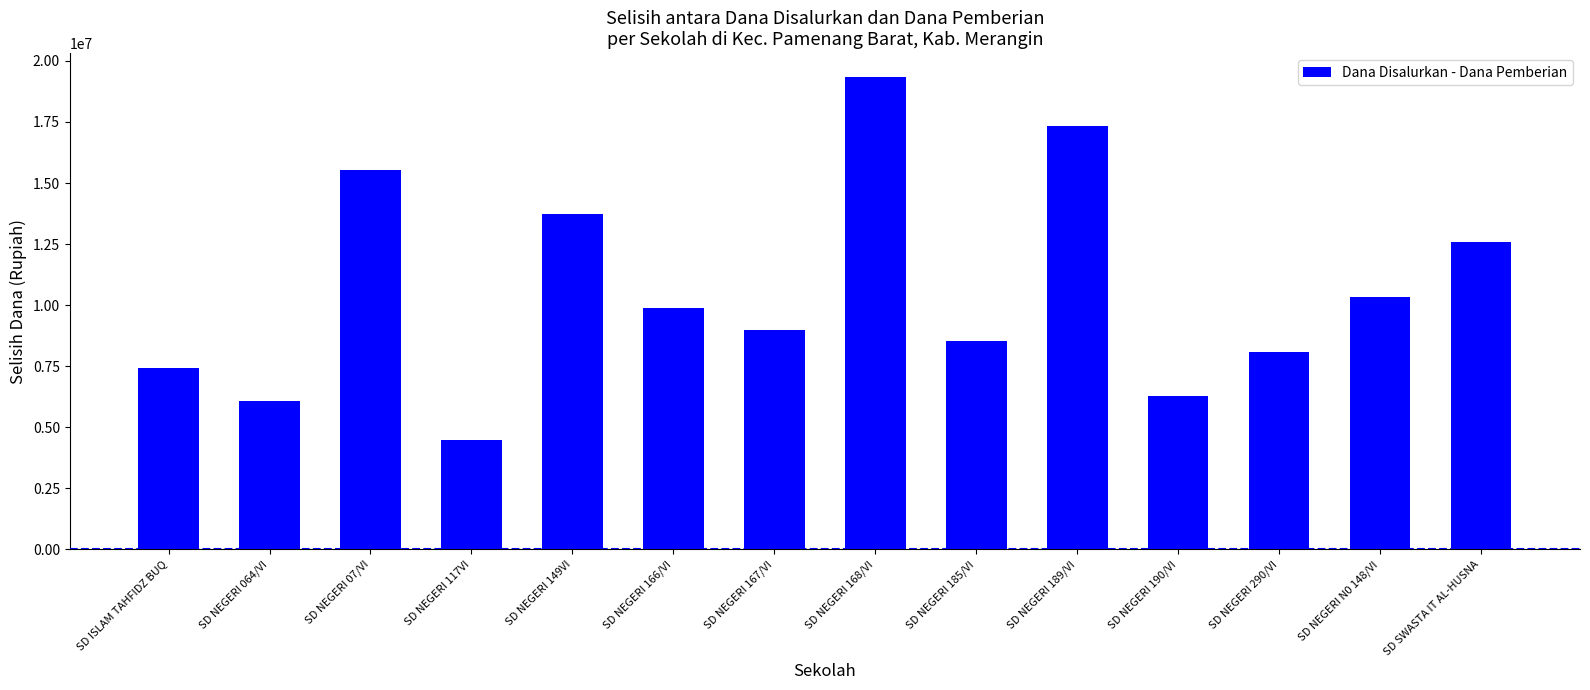

Rank the categories by value from highest to lowest.

SD NEGERI 168/VI, SD NEGERI 189/VI, SD NEGERI 07/VI, SD NEGERI 149VI, SD SWASTA IT AL-HUSNA, SD NEGERI N0 148/VI, SD NEGERI 166/VI, SD NEGERI 167/VI, SD NEGERI 185/VI, SD NEGERI 290/VI, SD ISLAM TAHFIDZ BUQ, SD NEGERI 190/VI, SD NEGERI 064/VI, SD NEGERI 117VI